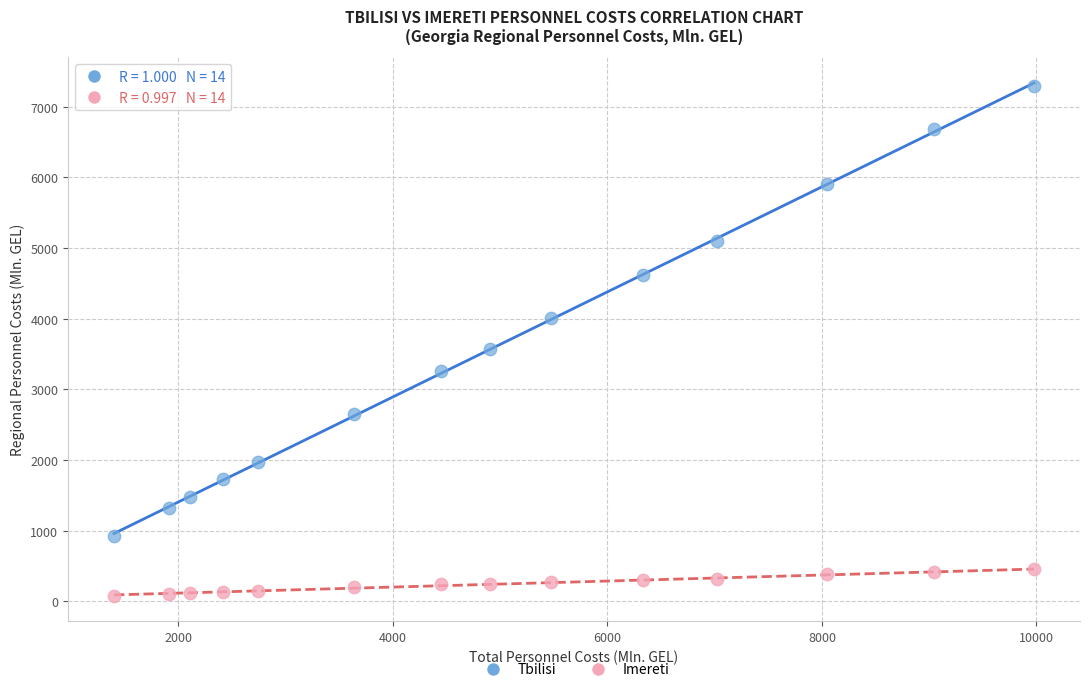

In the Tbilisi series, what Y value is closest to 4109?

4005.9